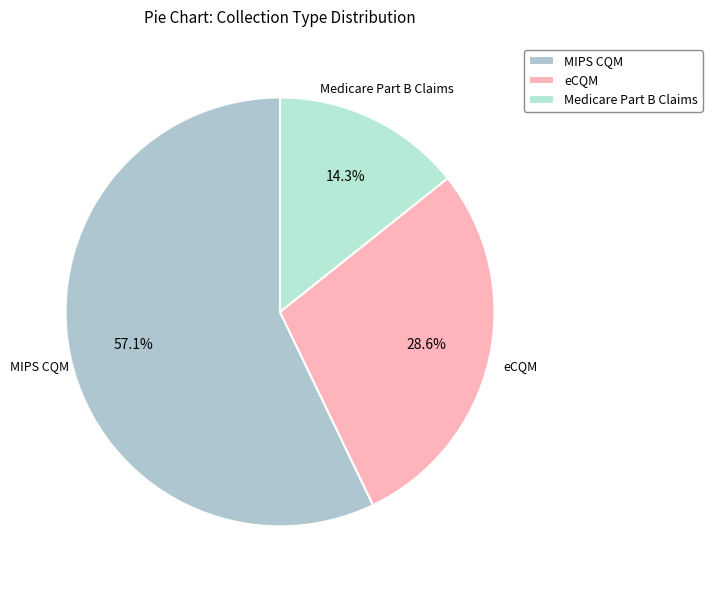

Rank the categories by value from highest to lowest.

MIPS CQM, eCQM, Medicare Part B Claims